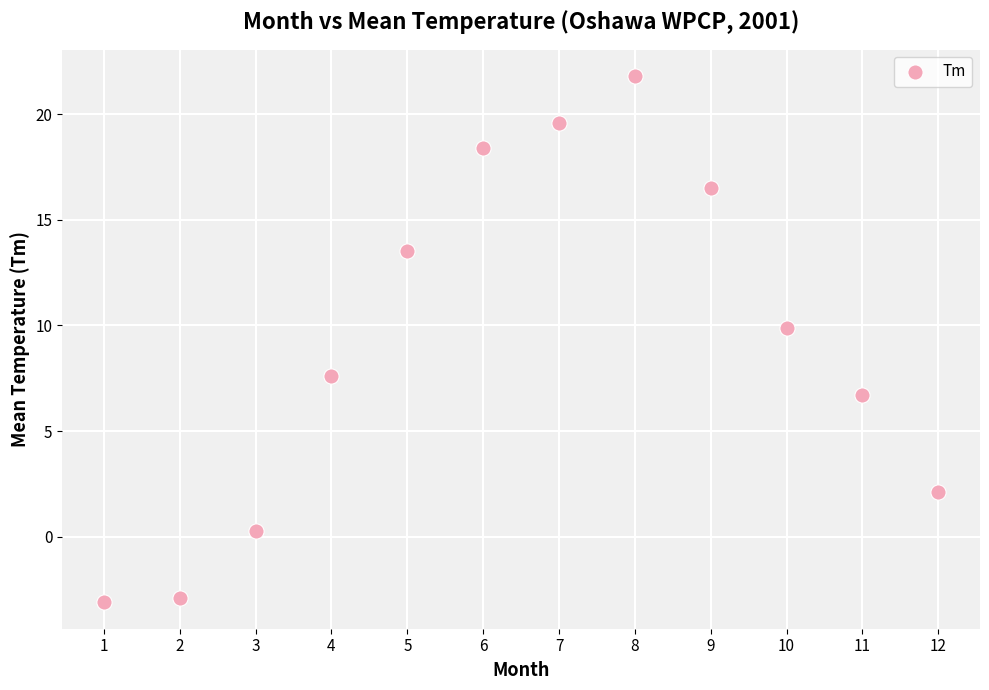

What Y value in the scatter plot is closest to 9?

9.9